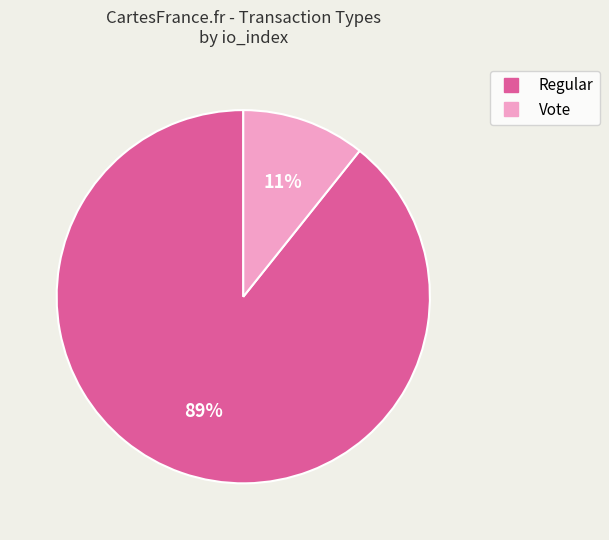

To the nearest percent, what is the combined percentage of Regular and Vote?

100%